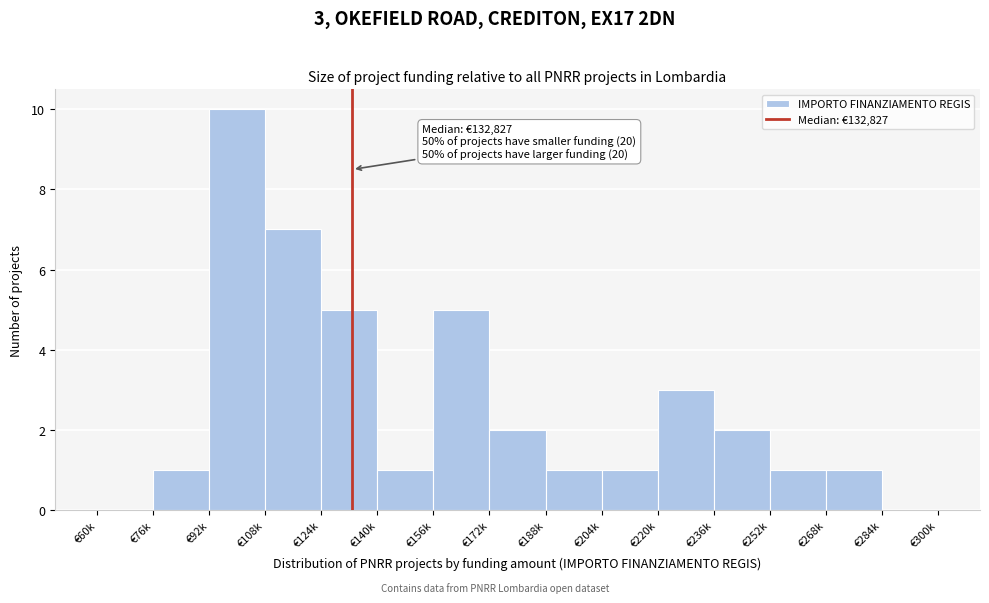

Reading right to left, list all the values displayed in this chart.

€284k=0	€268k=1	€252k=1	€236k=2	€220k=3	€204k=1	€188k=1	€172k=2	€156k=5	€140k=1	€124k=5	€108k=7	€92k=10	€76k=1	€60k=0